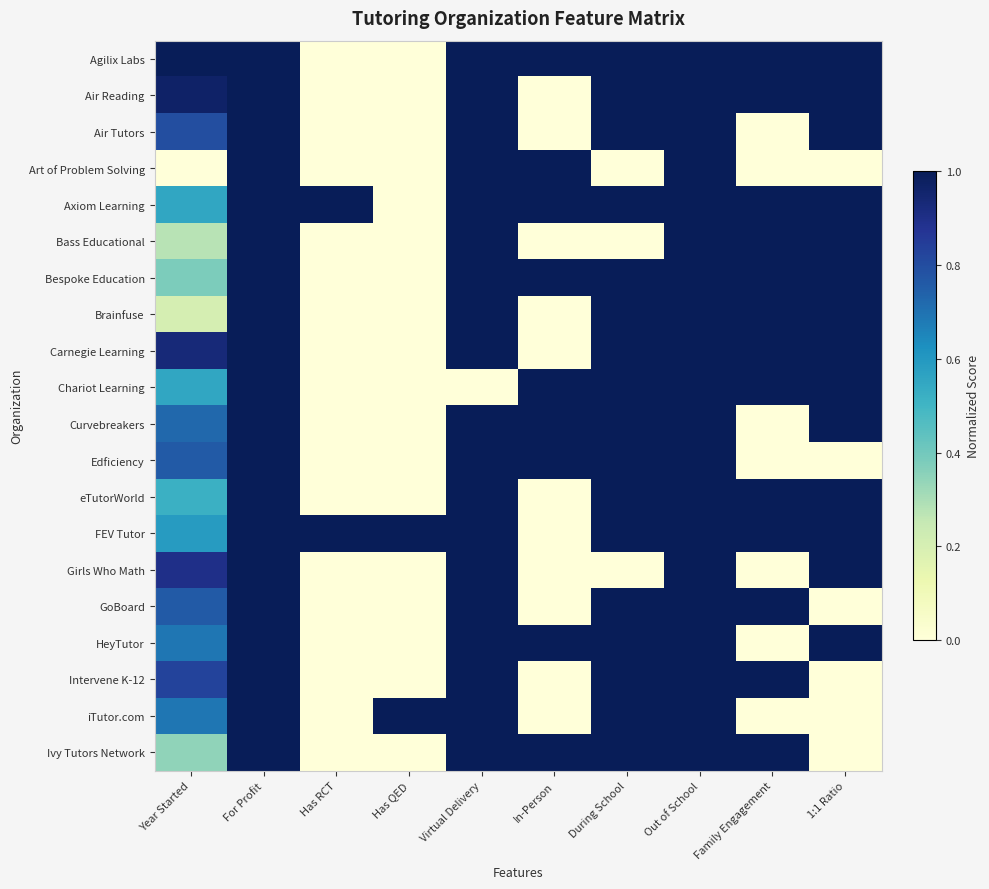

Between For Profit and Family Engagement, which is larger?

For Profit